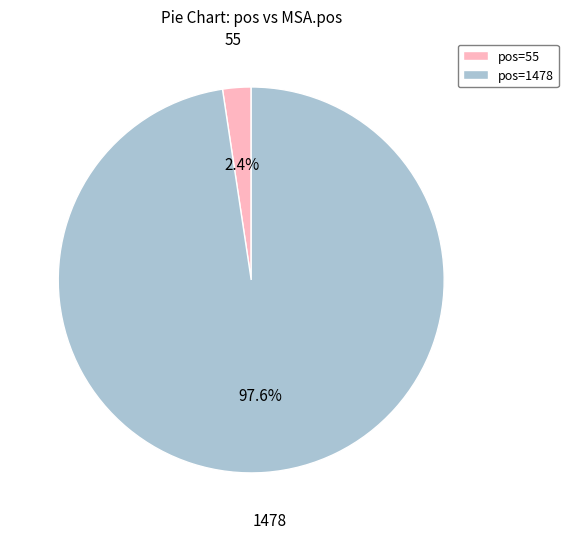

Count the number of slices in the pie.

2